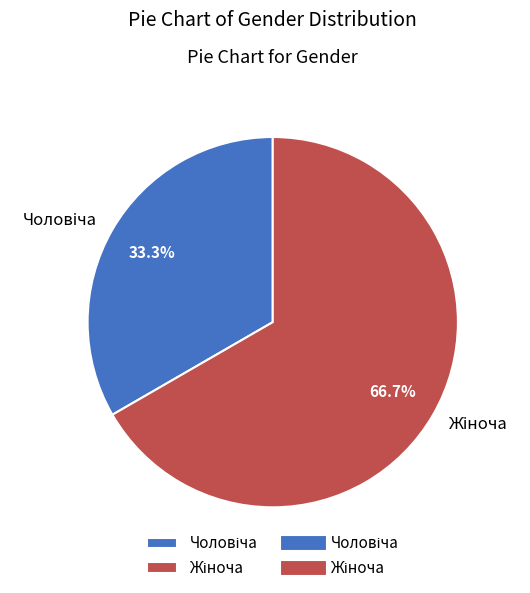

Is there any slice that represents more than half of the pie?

Yes